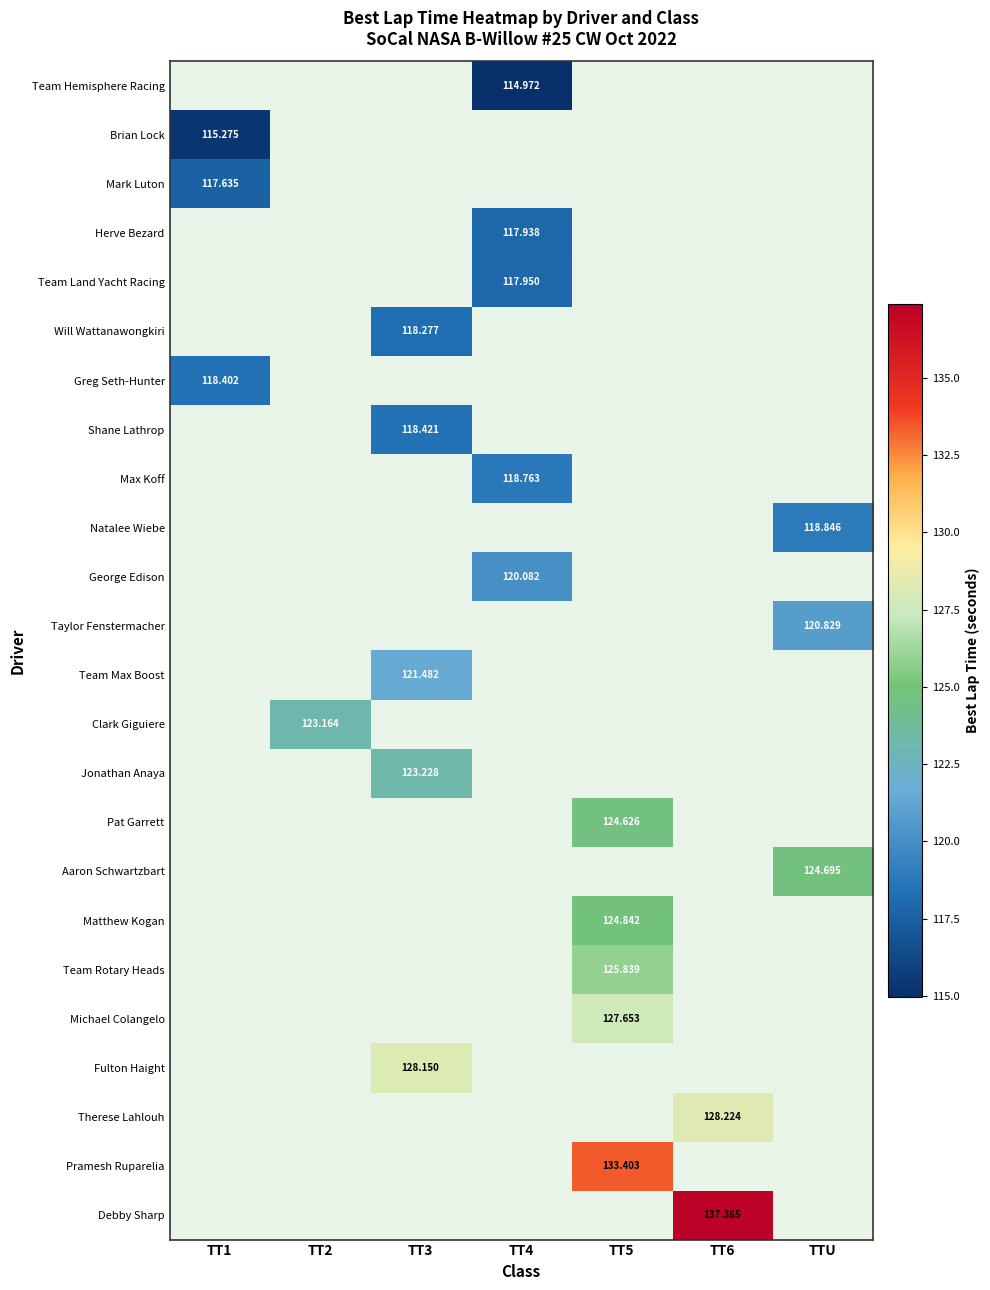

Between TT2 and TT3, which is larger?

TT3